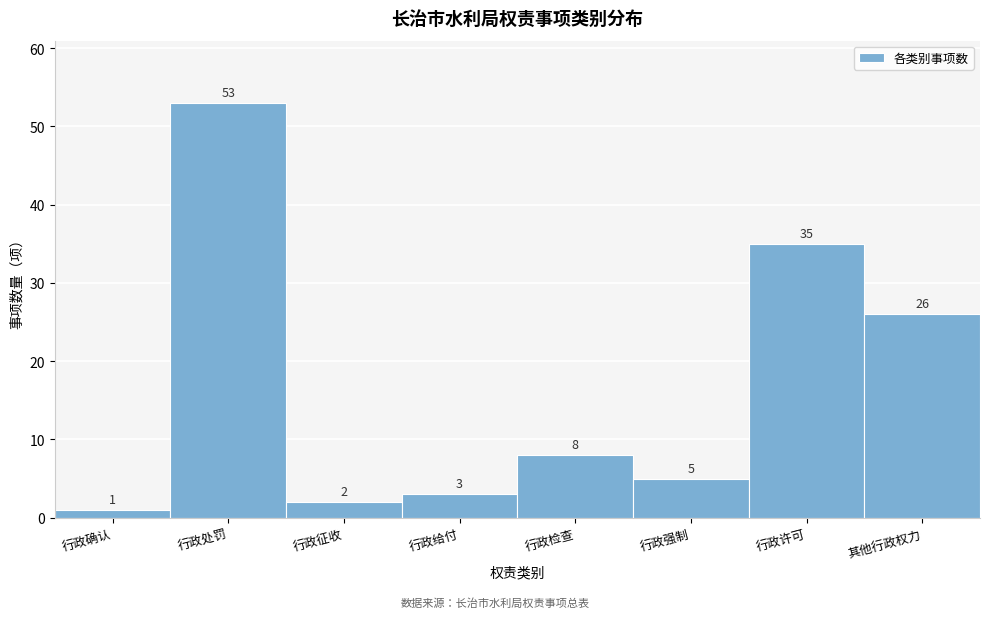

Reading left to right, transcribe all the data shown in this chart.

行政确认=1	行政处罚=53	行政征收=2	行政给付=3	行政检查=8	行政强制=5	行政许可=35	其他行政权力=26